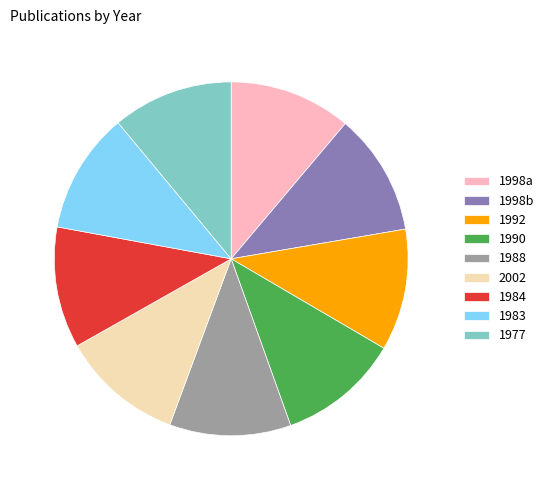

What is the ratio of the value at 1977 to the value at 2002?

1.0